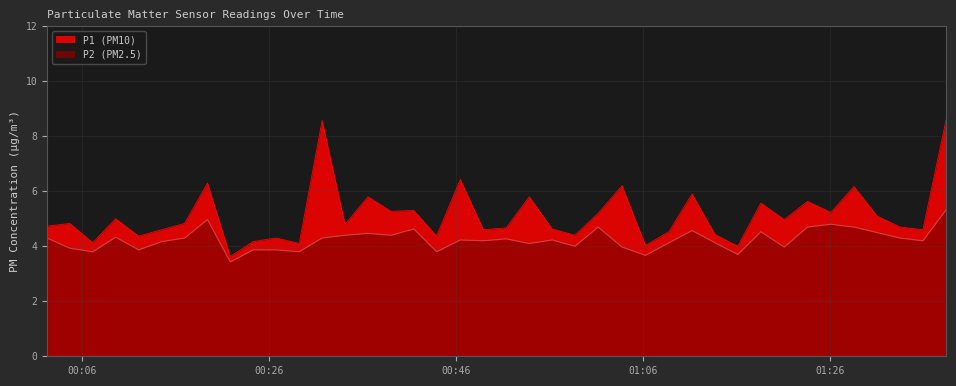

Which series has the largest total across all categories?

P1 (PM10)